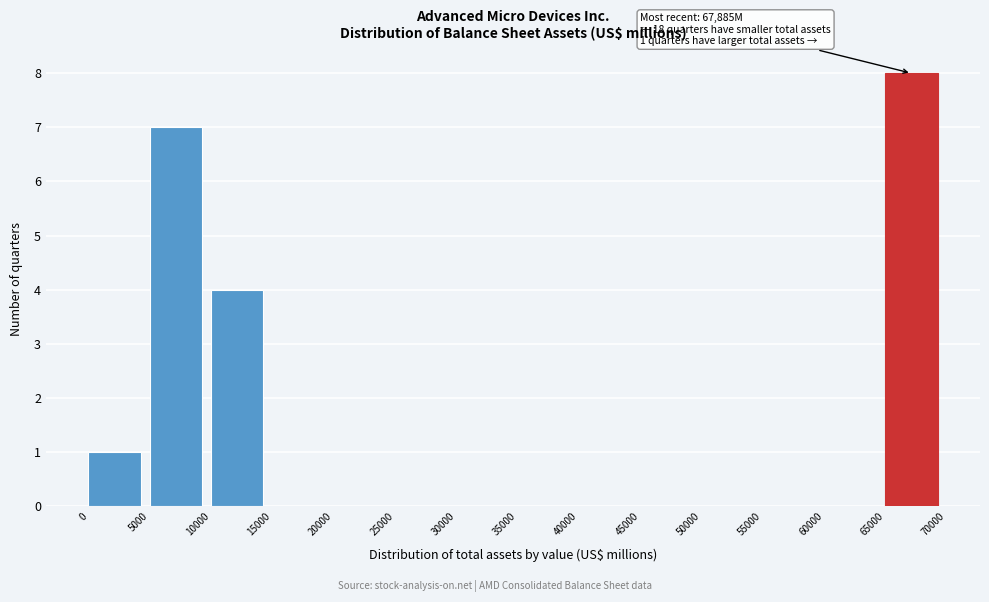

Over which range of the x-axis is the bar tallest?

65000 to 70000